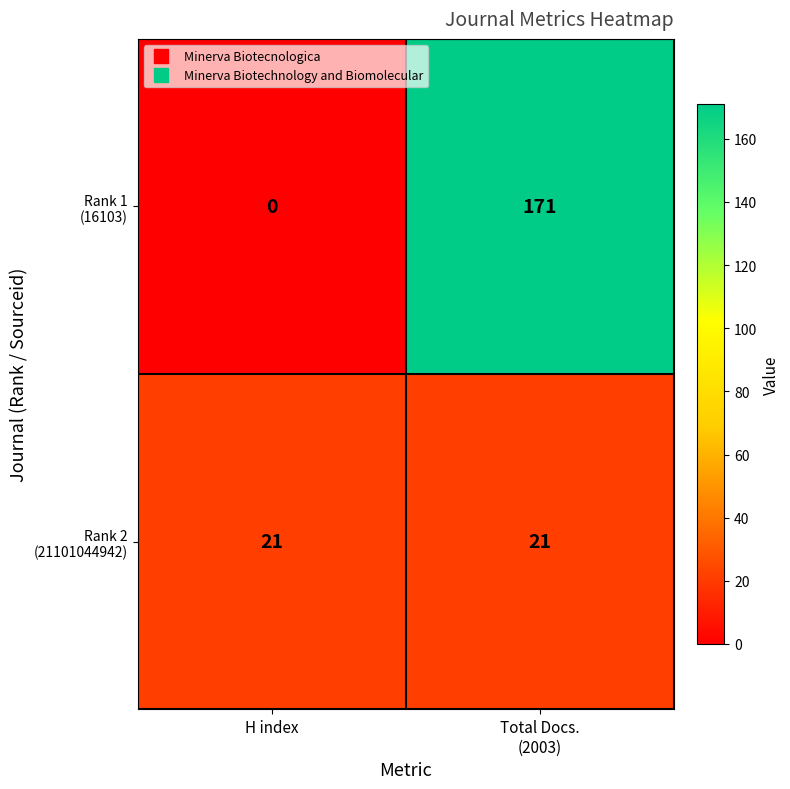

What is the total value across all series at H index?

21